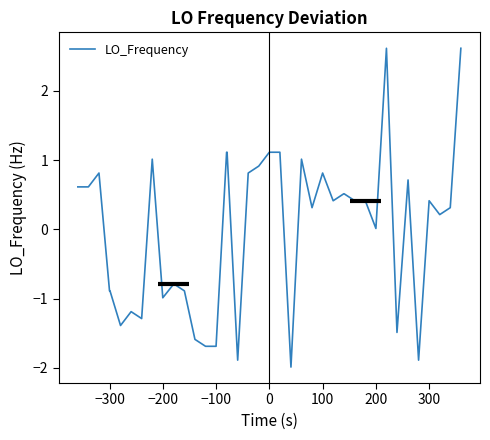

What is the maximum value shown in the chart?

2.6